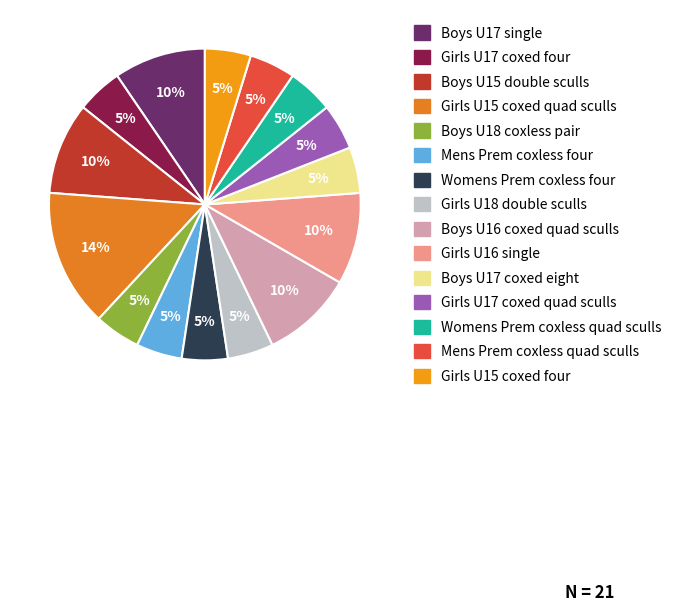

What is the largest slice in the pie chart?

Girls U15 coxed quad sculls